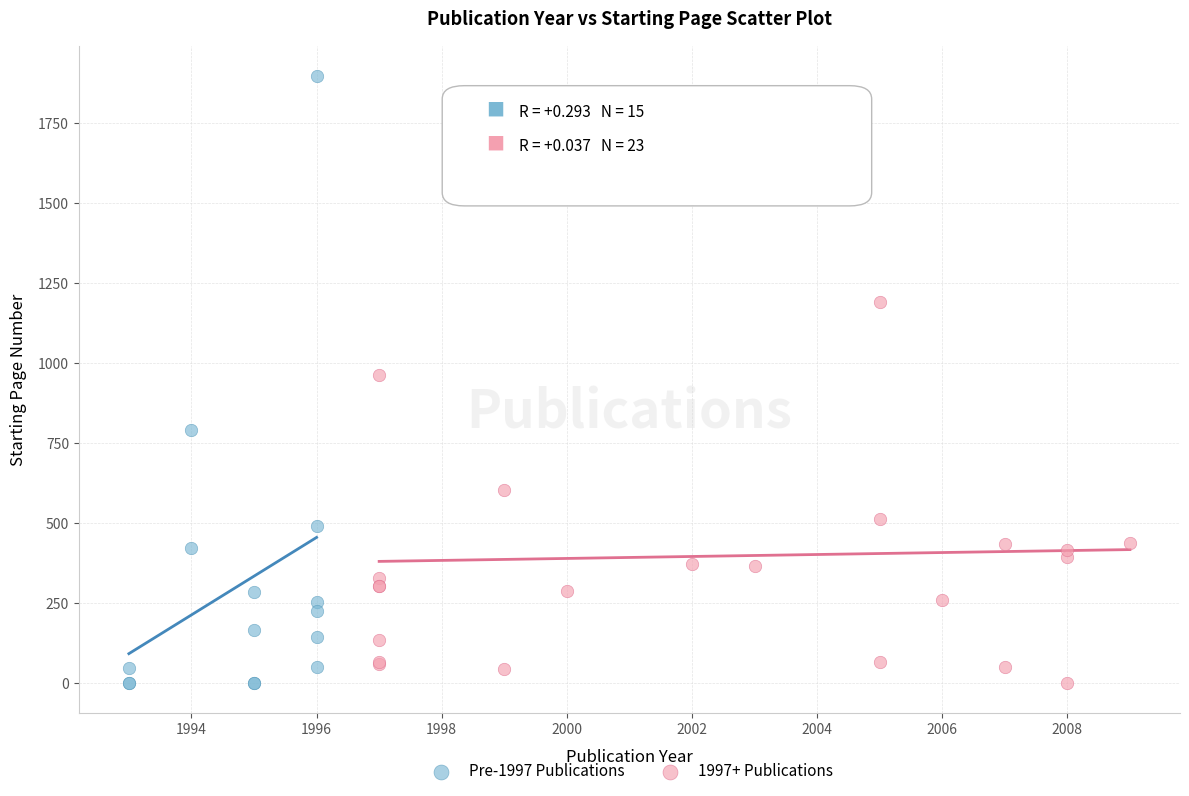

Which series has the largest Y range (max minus min)?

Pre-1997 Publications